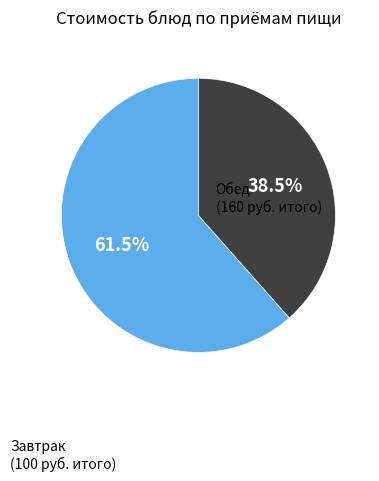

To the nearest percent, what is the difference between the largest and smallest slice percentages?

23%